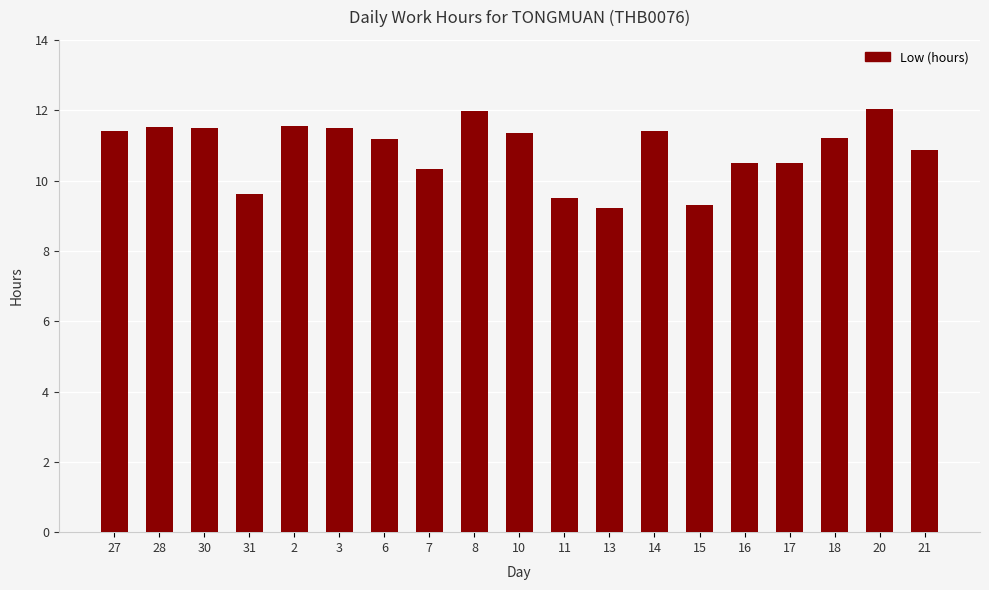

At which label does the data first exceed 11?

27